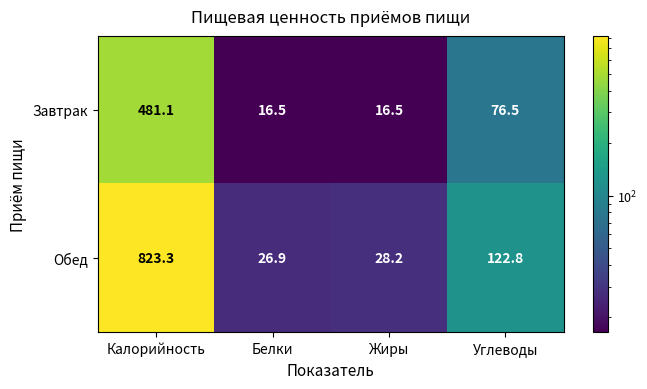

Reading left to right, what are all the values shown in this chart?

Завтрак: Калорийность=481.1	Белки=16.5	Жиры=16.5	Углеводы=76.5
Обед: Калорийность=823.3	Белки=26.9	Жиры=28.2	Углеводы=122.8